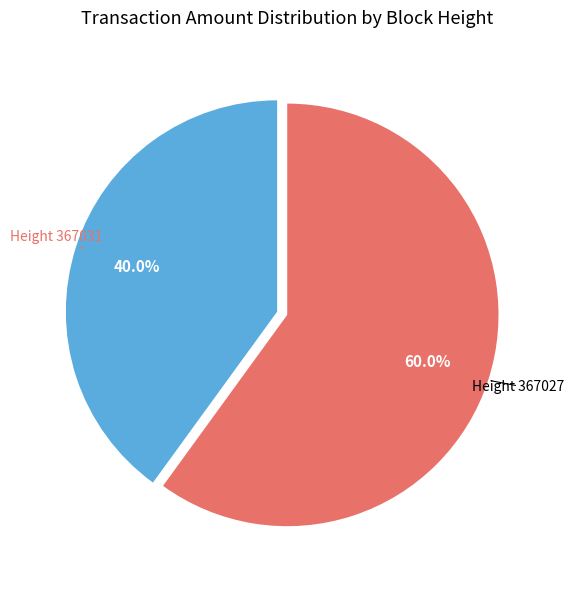

Is there any slice that represents more than half of the pie?

Yes